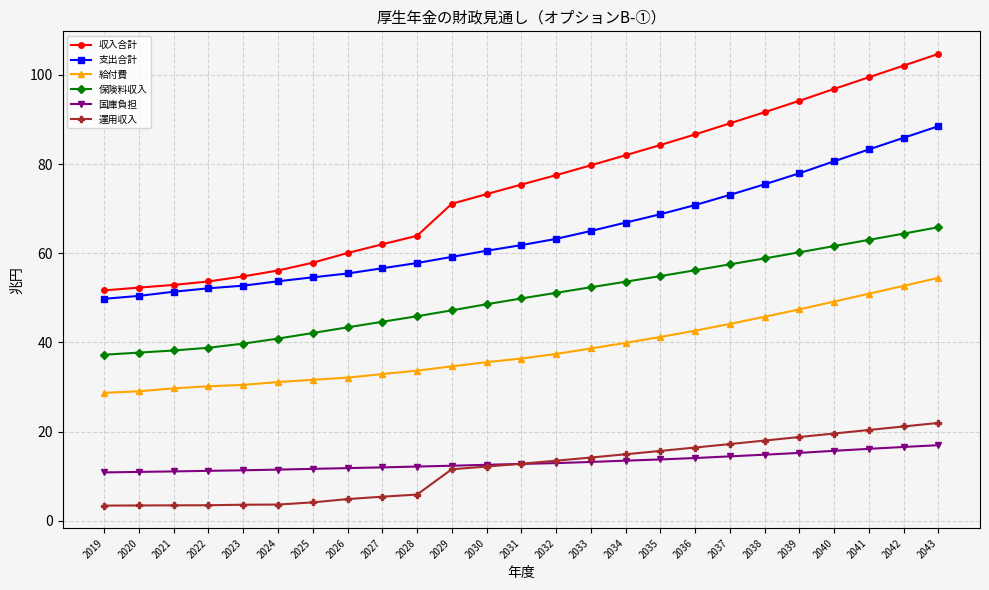

The value of 国庫負担 at 2029 is 12.3. True or false?

True